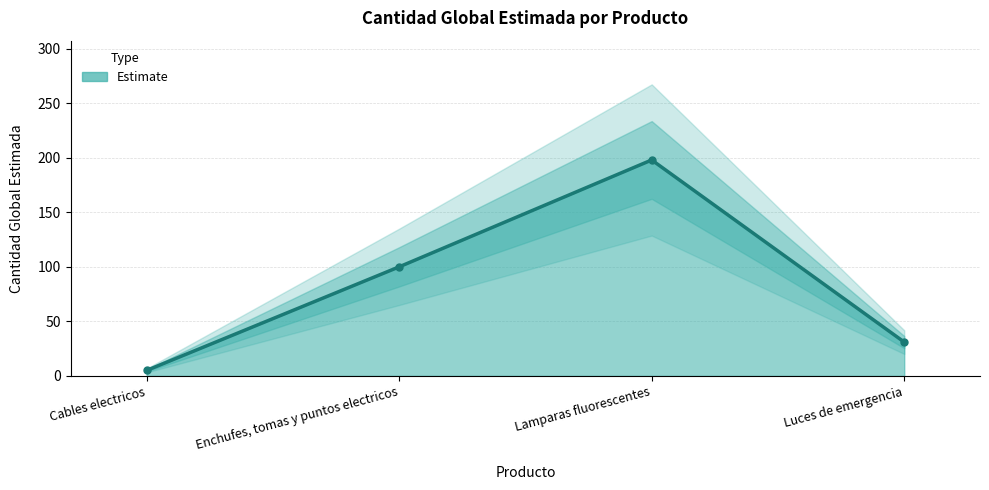

What is the ratio of the value at Luces de emergencia to the value at Cables electricos?

6.2